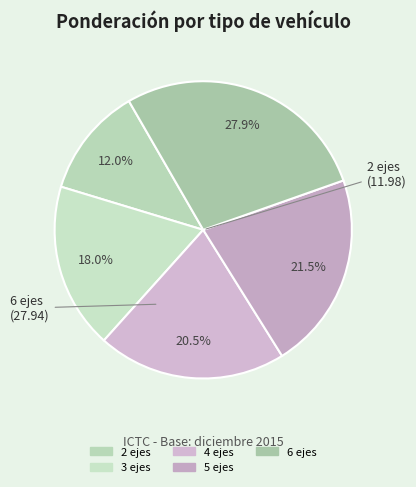

What is the smallest slice in the pie chart?

2 ejes